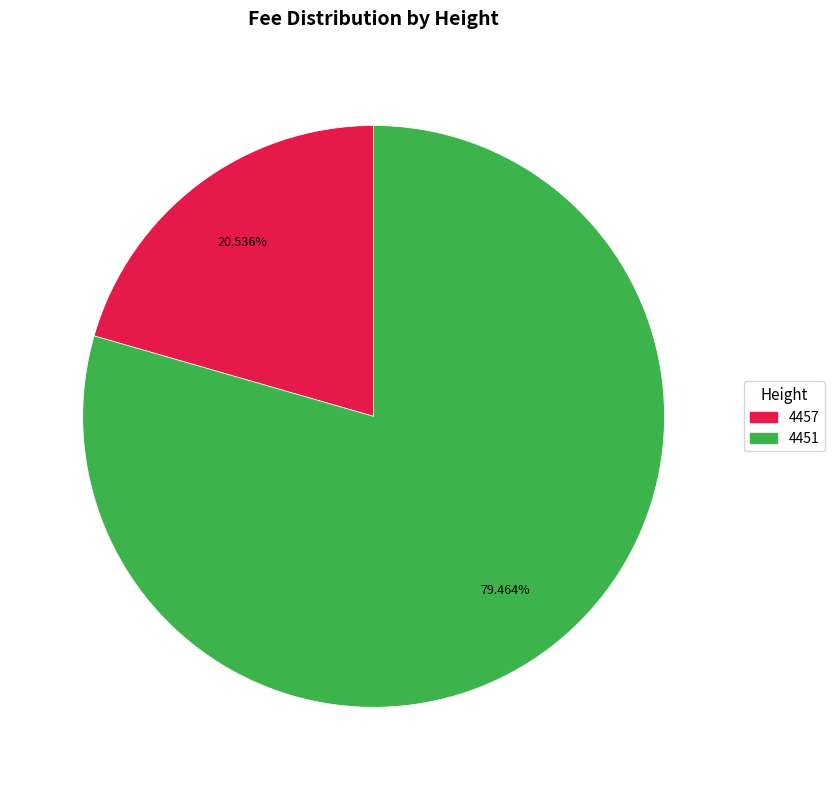

How many segments does this pie chart have?

2